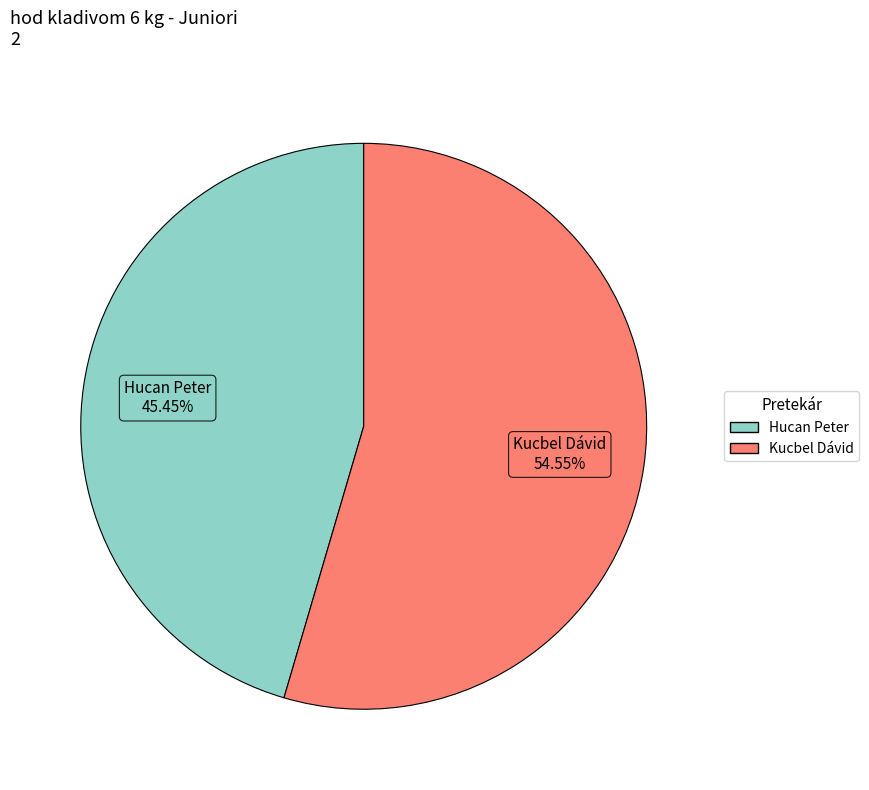

To the nearest percent, what is the difference between the largest and smallest slice percentages?

9%